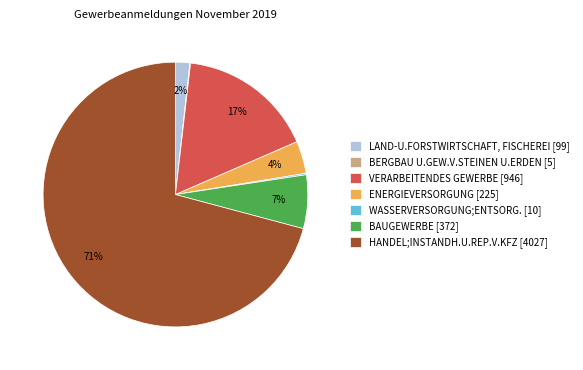

Is the sum of HANDEL;INSTANDH.U.REP.V.KFZ [4027] and BAUGEWERBE [372] greater than half?

Yes